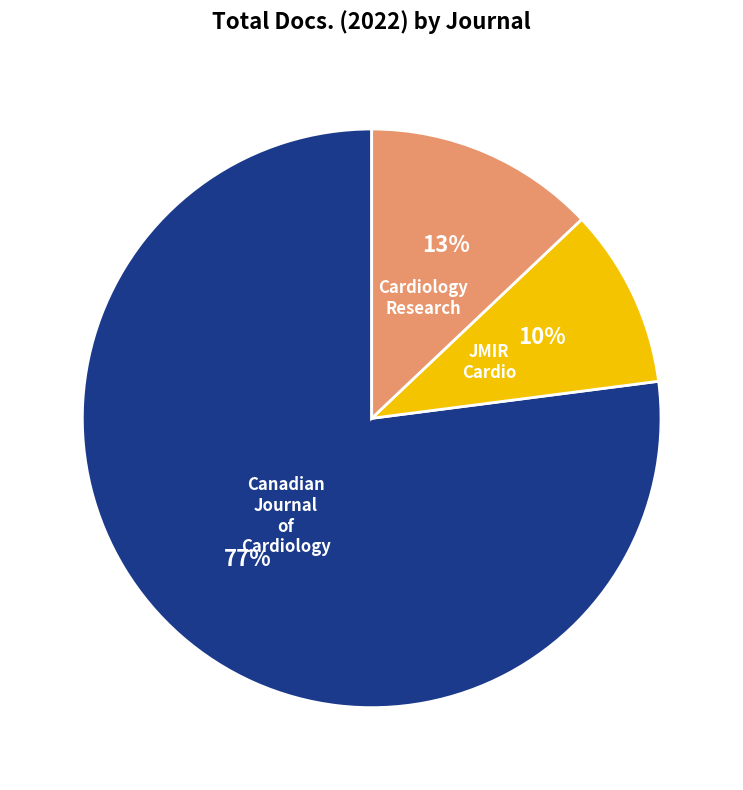

Which slice is the largest?

Canadian Journal of Cardiology